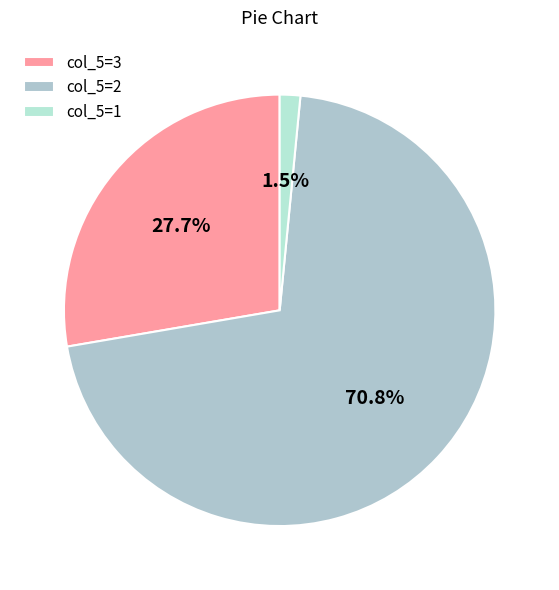

Count the number of slices in the pie.

3